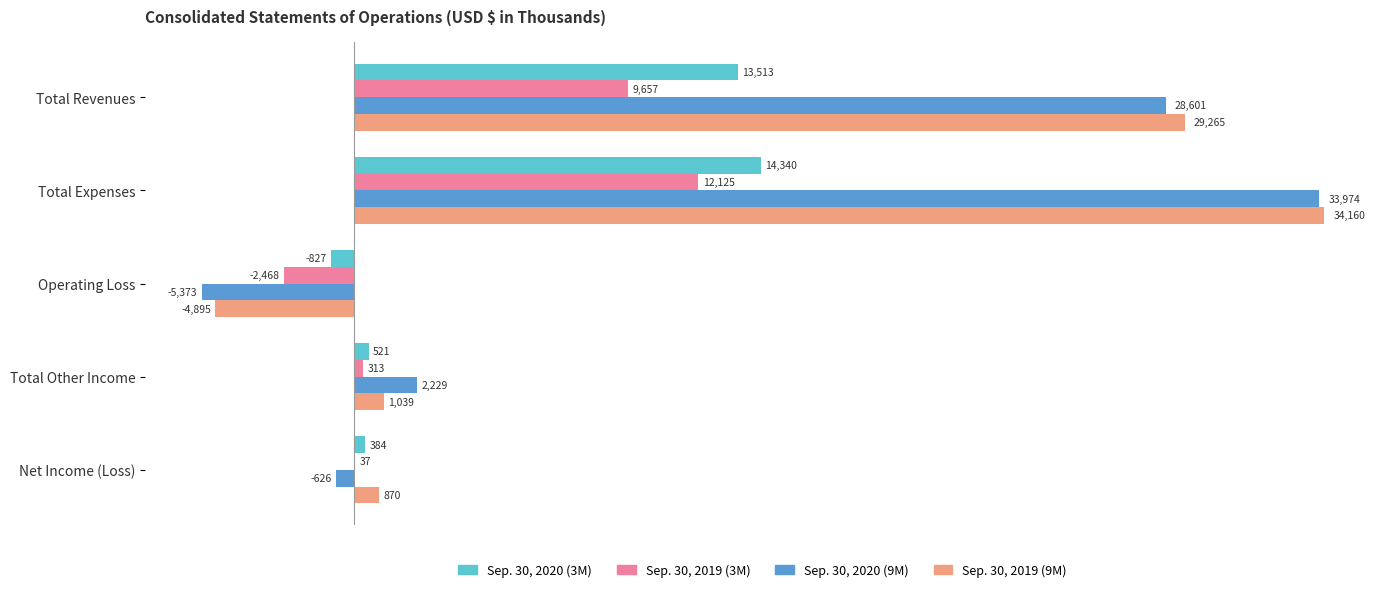

What is the approximate value of Sep. 30, 2020 (3M) at Net Income (Loss), to the nearest 50?

400